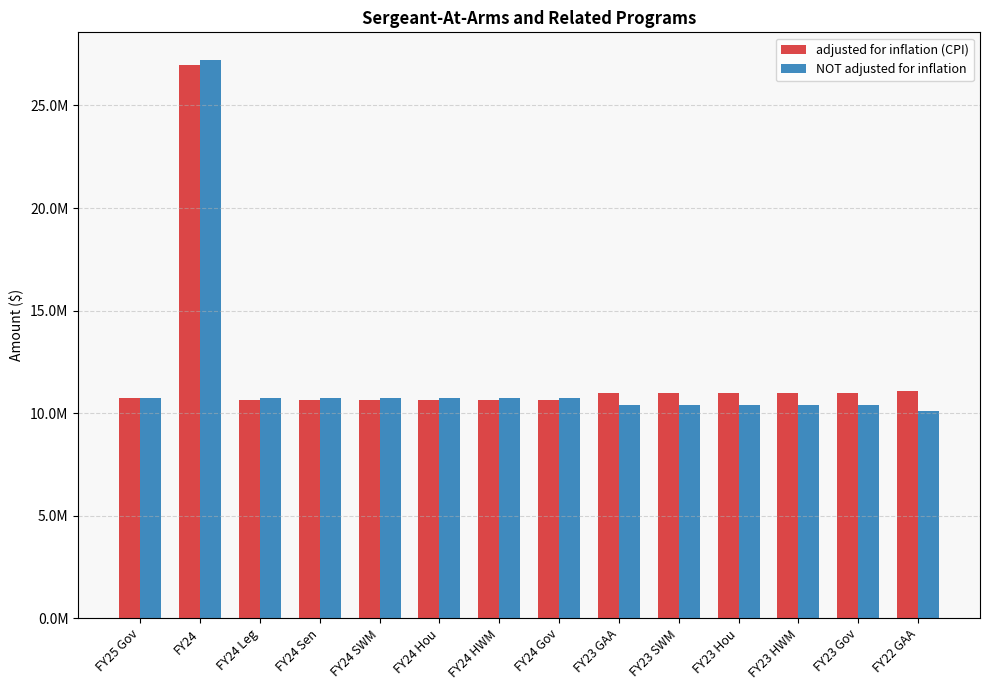

What is the difference between the maximum and minimum values in the adjusted for inflation (CPI) series?

16335245